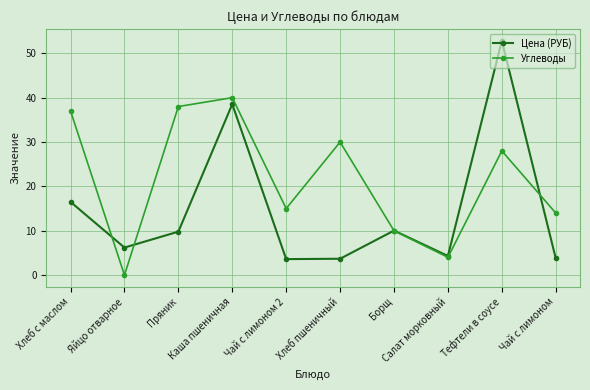

What is the value of the Углеводы point at the 5th from the left?

15.0